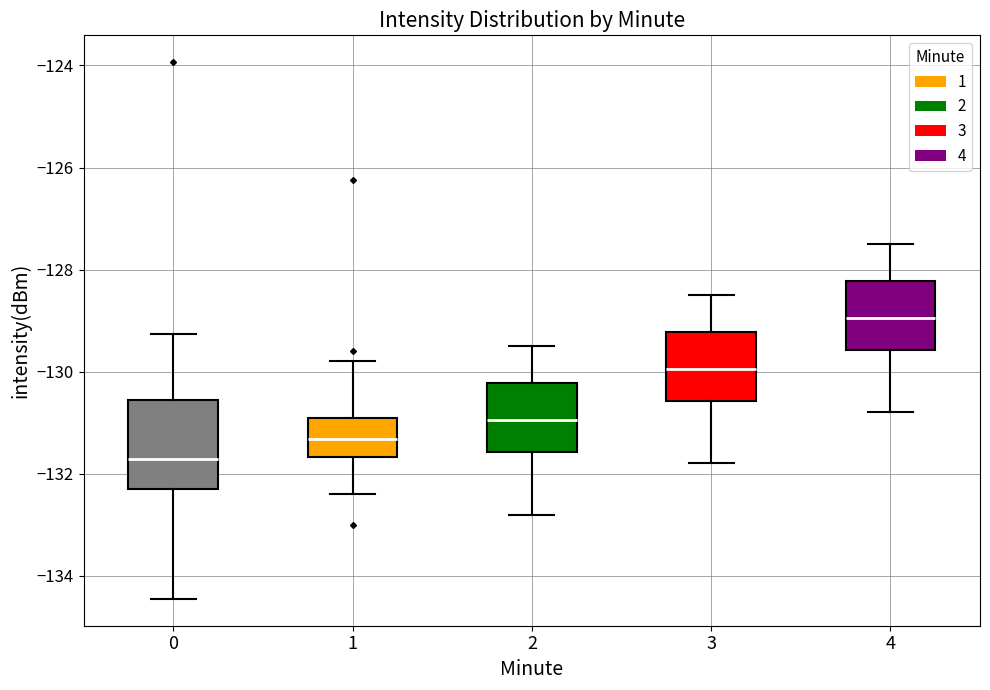

Which box's median line is the highest?

4